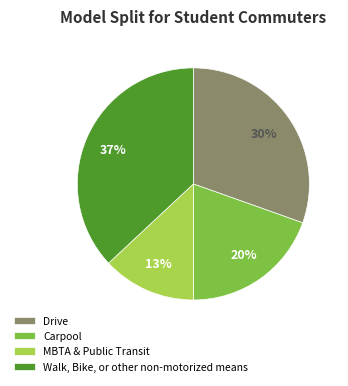

Rank the categories by value from lowest to highest.

MBTA & Public Transit, Carpool, Drive, Walk, Bike, or other non-motorized means